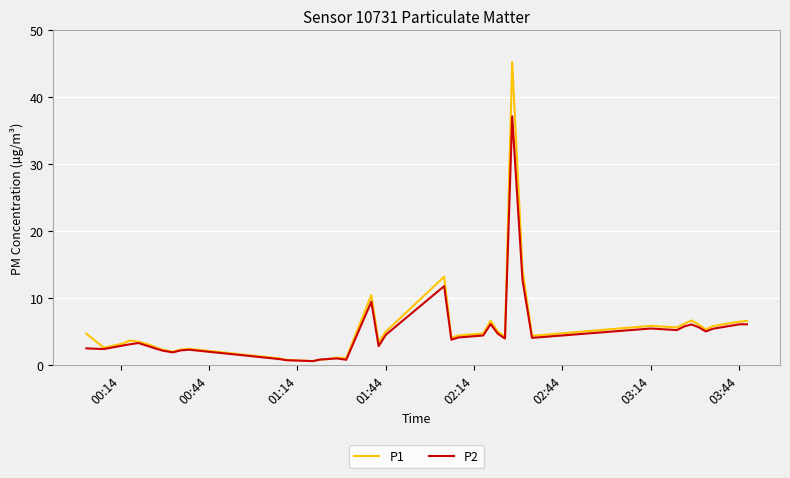

Which series has the widest spread of values?

P1